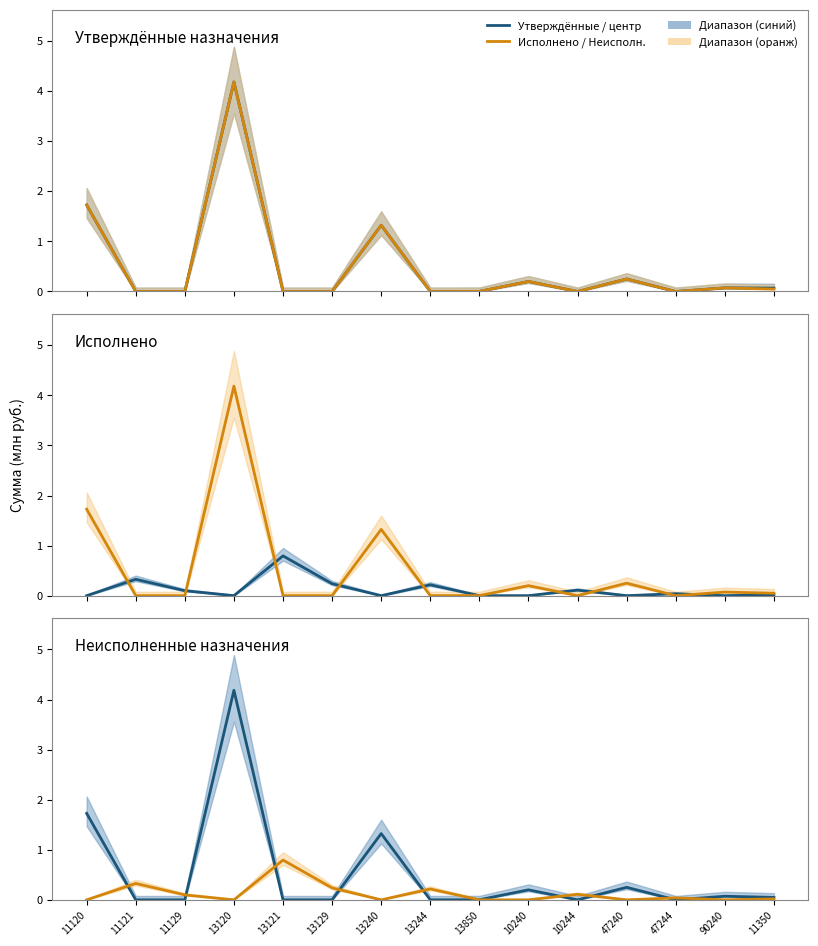

Which series has the largest range (max minus min)?

Утверждённые